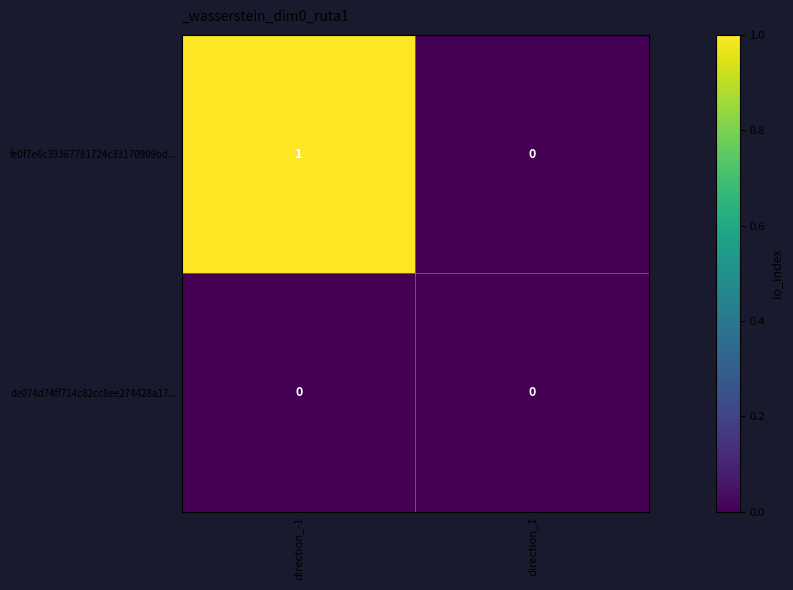

Count the number of data series in this chart.

2